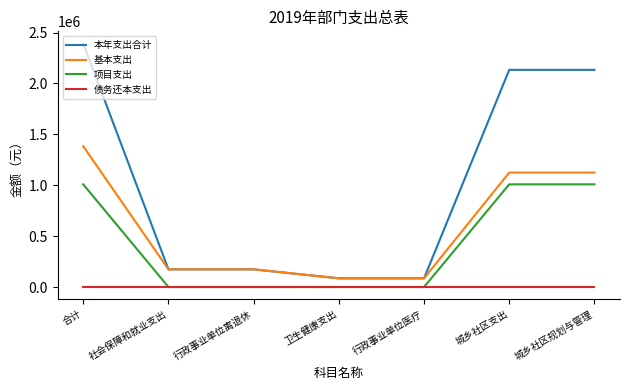

What is the spread (max minus min) of values at 合计?

2392632